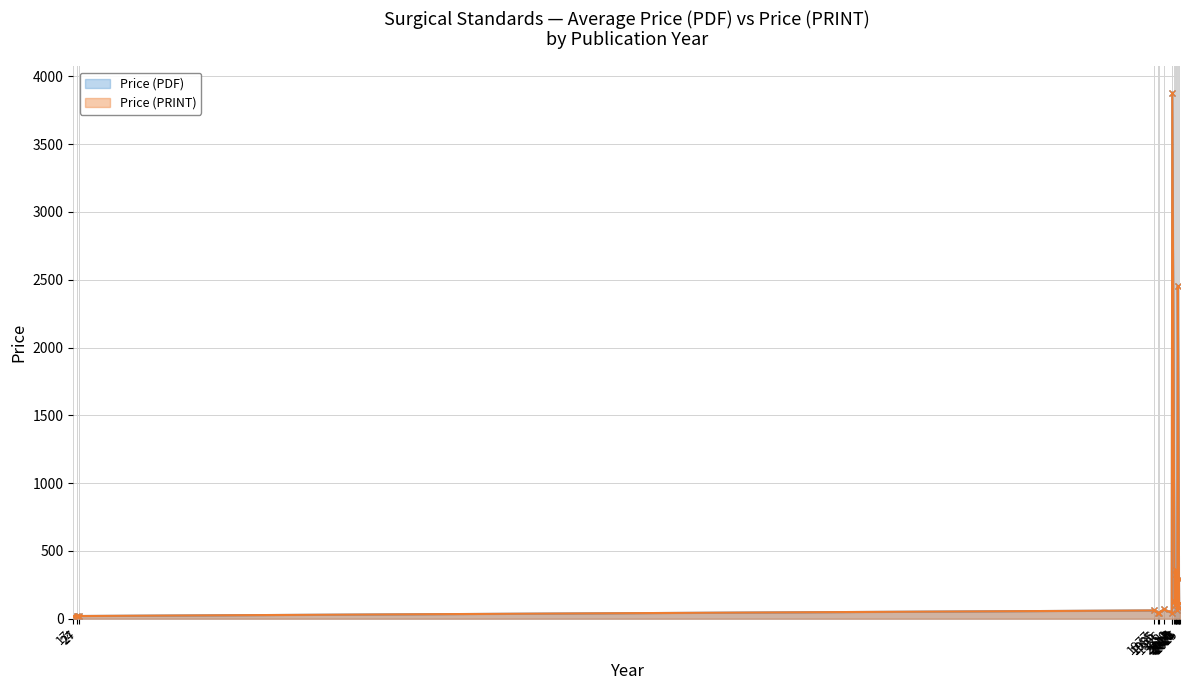

Which series has the widest spread of values?

Price (PDF)